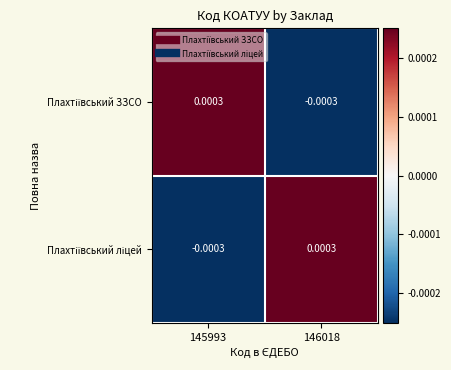

At 145993, list the series in order from smallest to largest.

Плахтіївський ліцей, Плахтіївський ЗЗСО